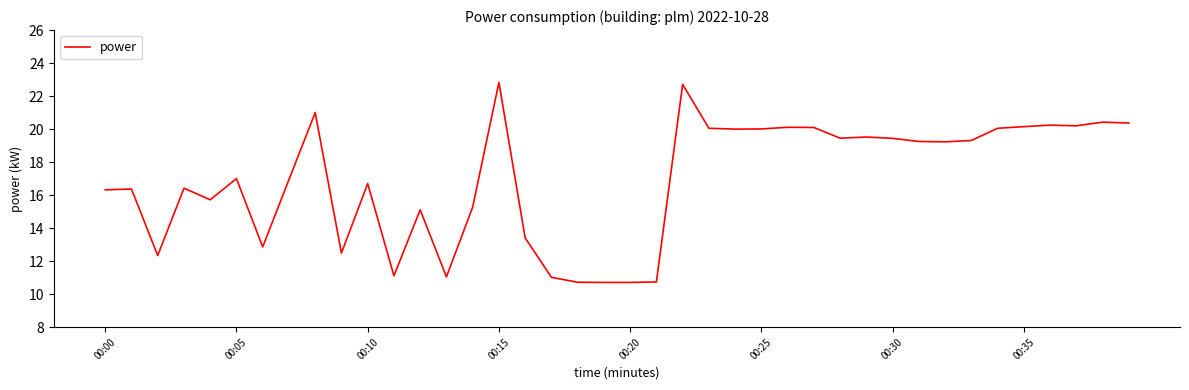

What is the difference between the maximum and minimum values?

12.1